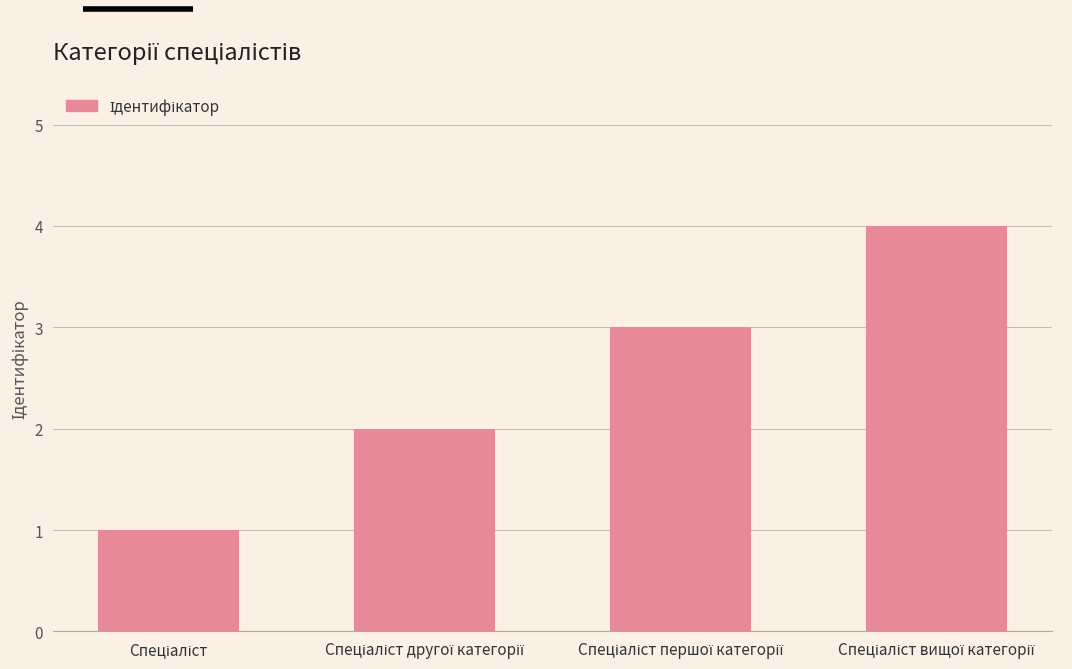

Reading left to right, list all the values displayed in this chart.

1	2	3	4